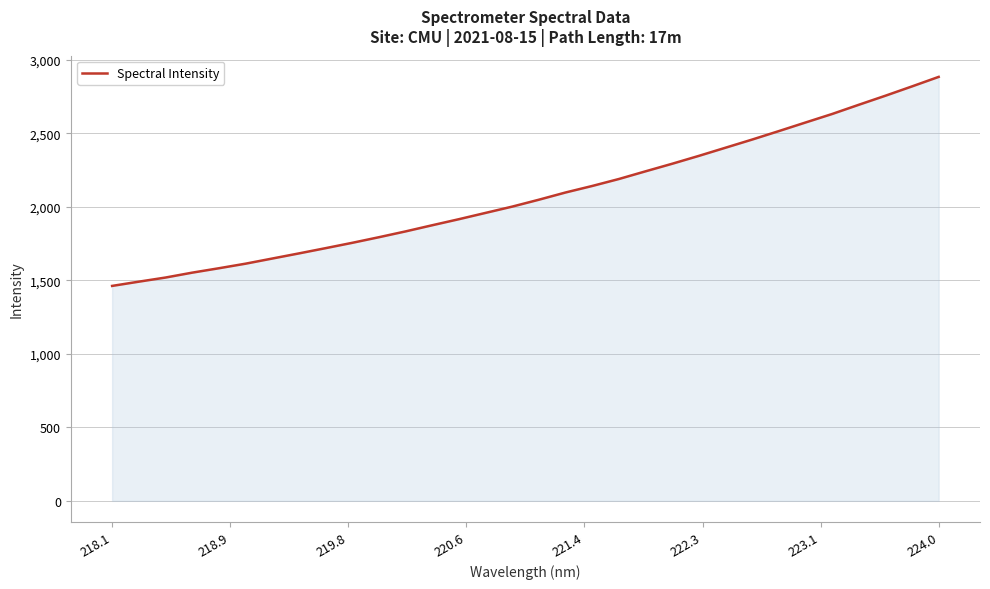

What is the greatest value displayed?

2884.8